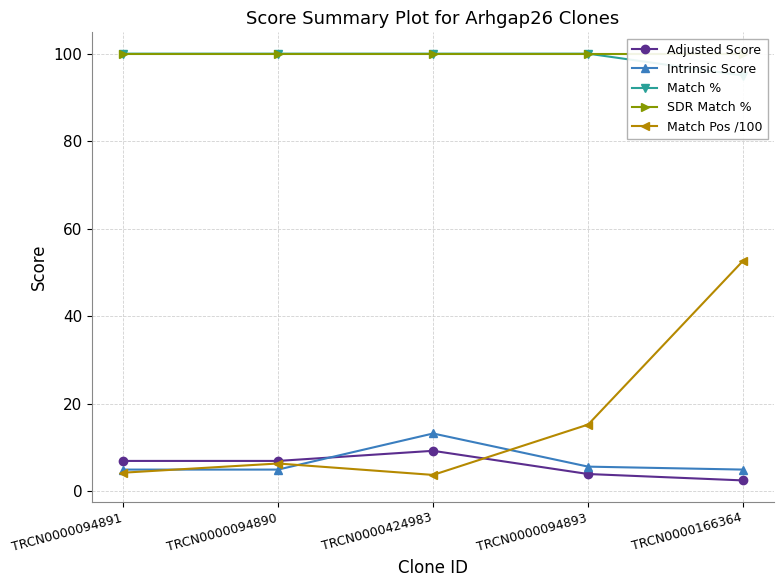

Reading left to right, extract all data points from this chart.

Adjusted Score: 6.9	6.9	9.2	3.9	2.5
Intrinsic Score: 5.0	5.0	13.2	5.6	5.0
Match %: 100.0	100.0	100.0	100.0	95.0
SDR Match %: 100.0	100.0	100.0	100.0	100.0
Match Pos /100: 4.2	6.3	3.7	15.2	52.7